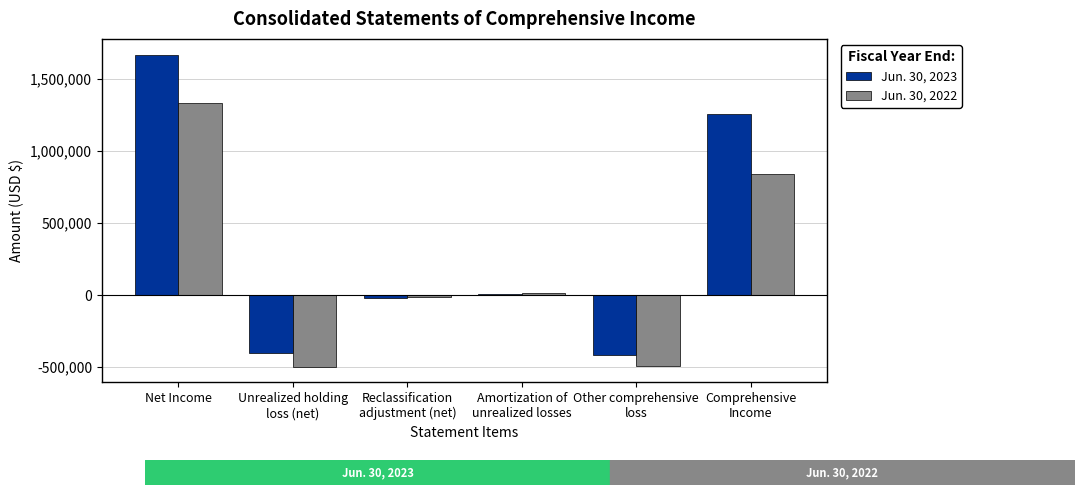

How many series are shown in this chart?

2